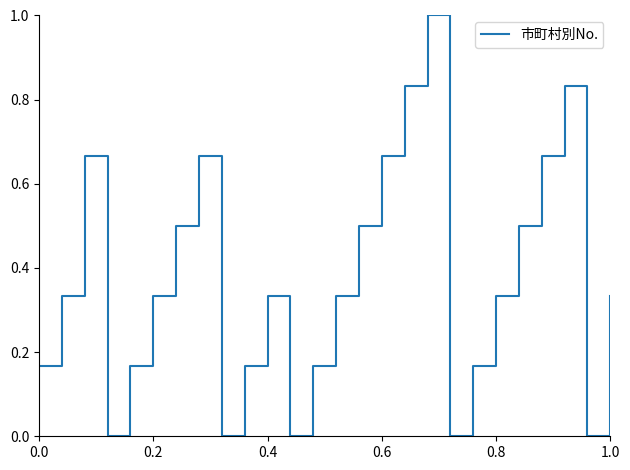

Does the chart have visible grid lines?

No